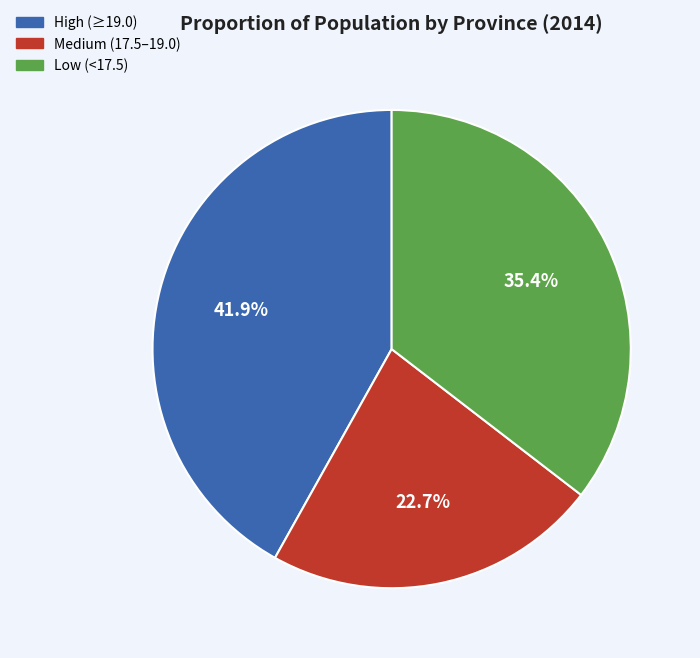

Is there any slice that represents more than half of the pie?

No